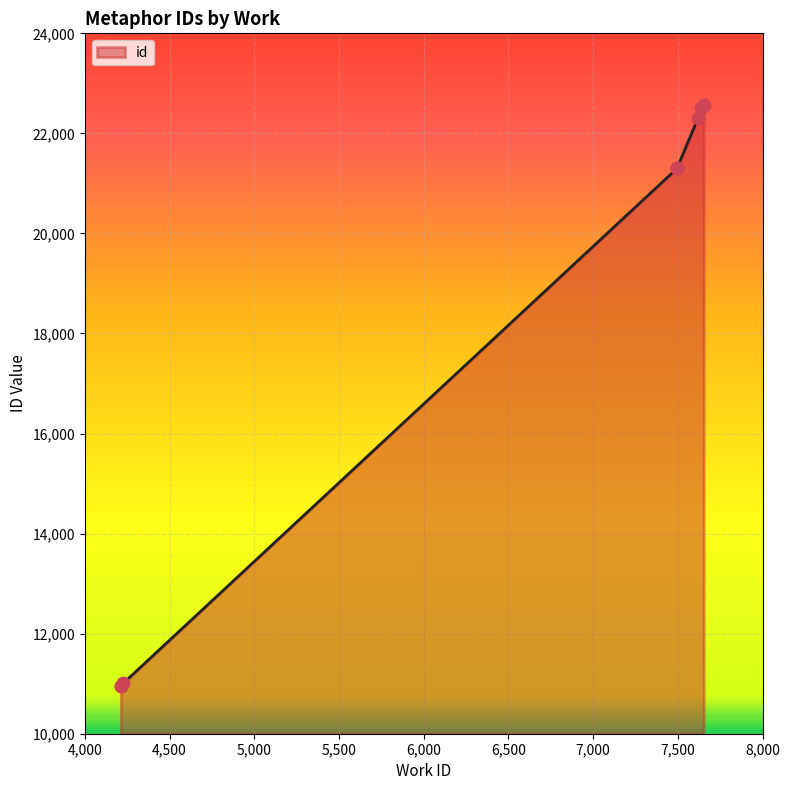

What is the ratio of the value at 7495 to the value at 7619?

1.0